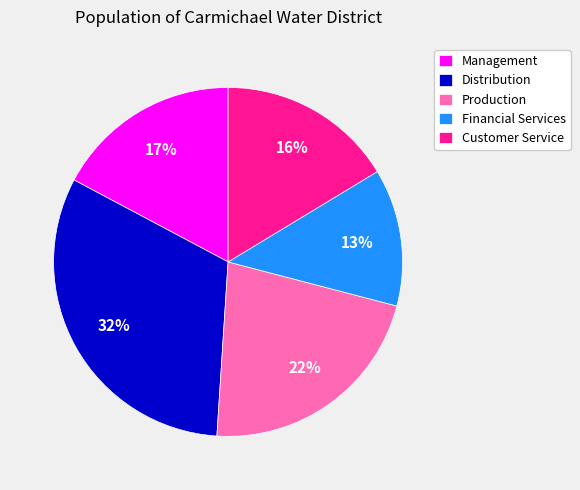

To the nearest percent, what is the combined percentage of Management and Production?

39%